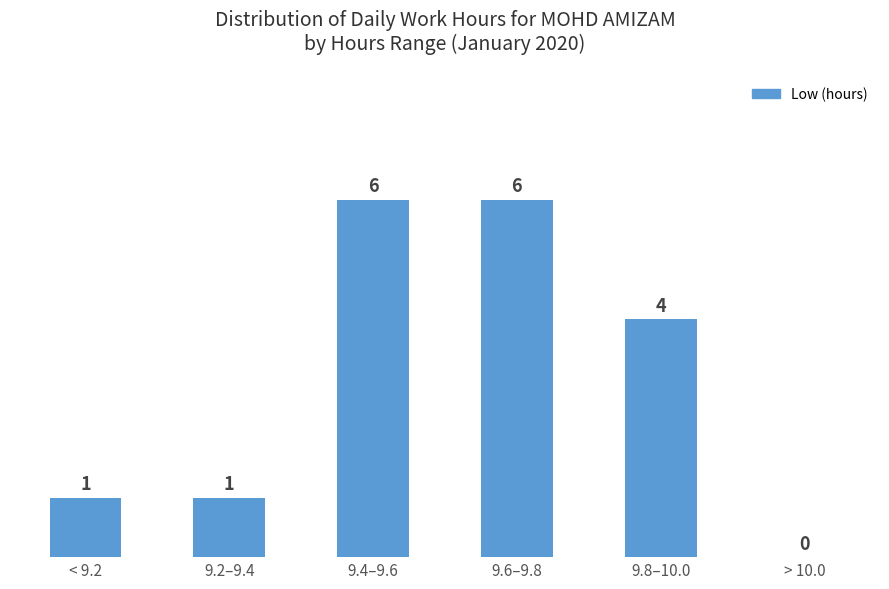

At which label does the data first exceed 4?

9.4–9.6